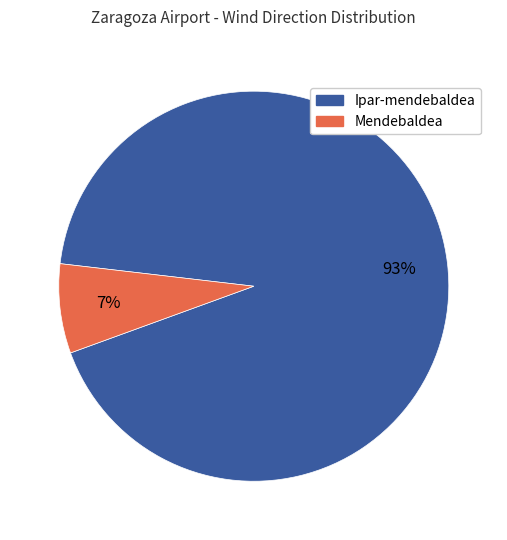

What percentage is the Ipar-mendebaldea slice, to the nearest percent?

93%